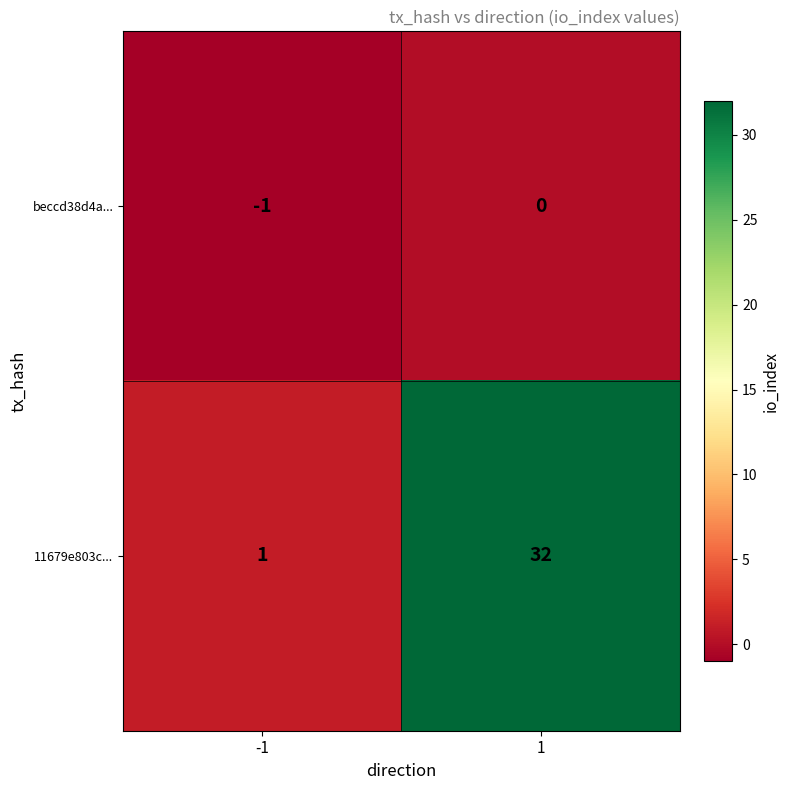

True or false: 11679e803c... has a value of 32 at 1.

True